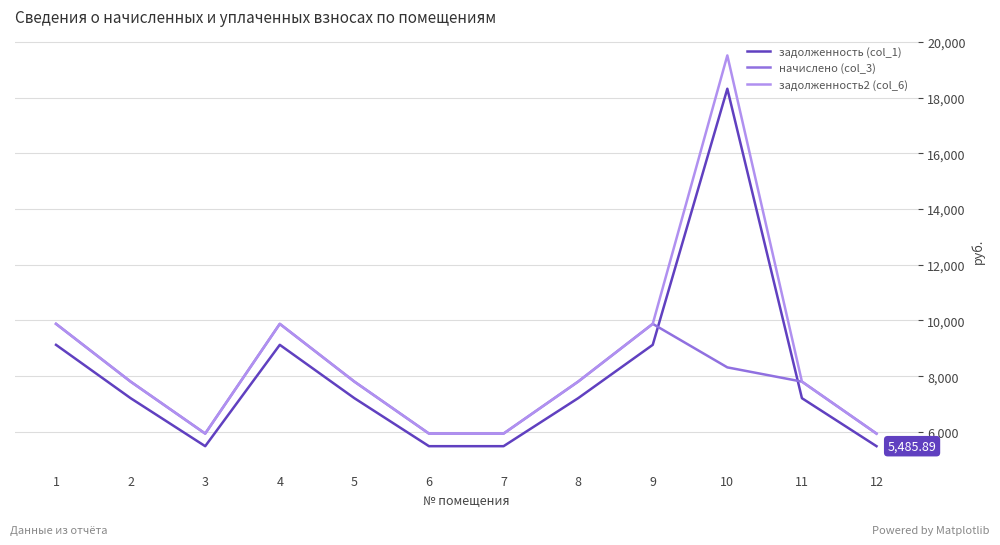

Rank the series by their maximum value, from lowest to highest.

начислено (col_3), задолженность (col_1), задолженность2 (col_6)